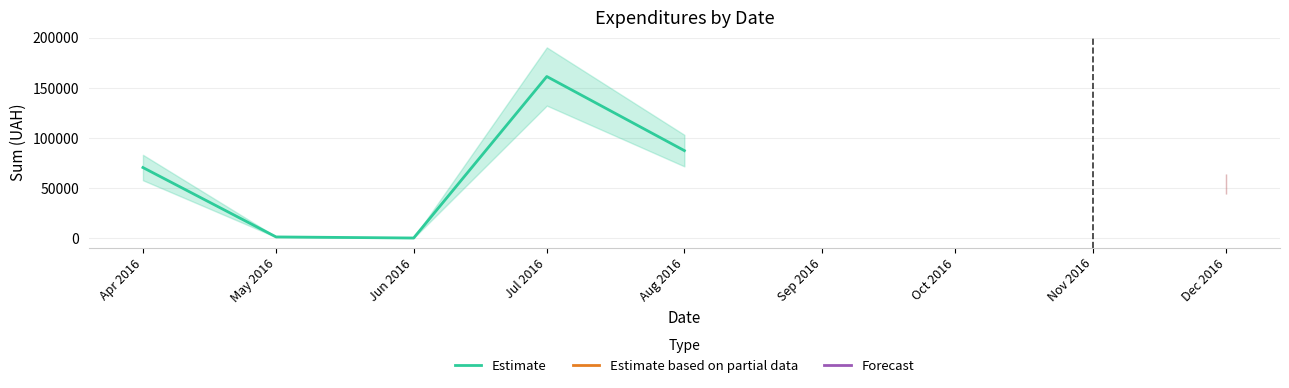

Approximately how many times larger is the value at May 2016 compared to Jun 2016?

7.0